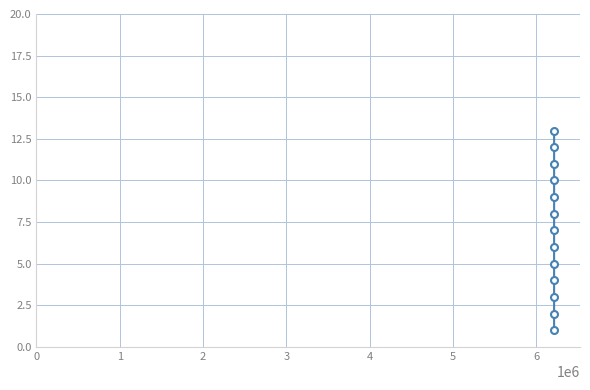

How many categories are shown in the chart?

13